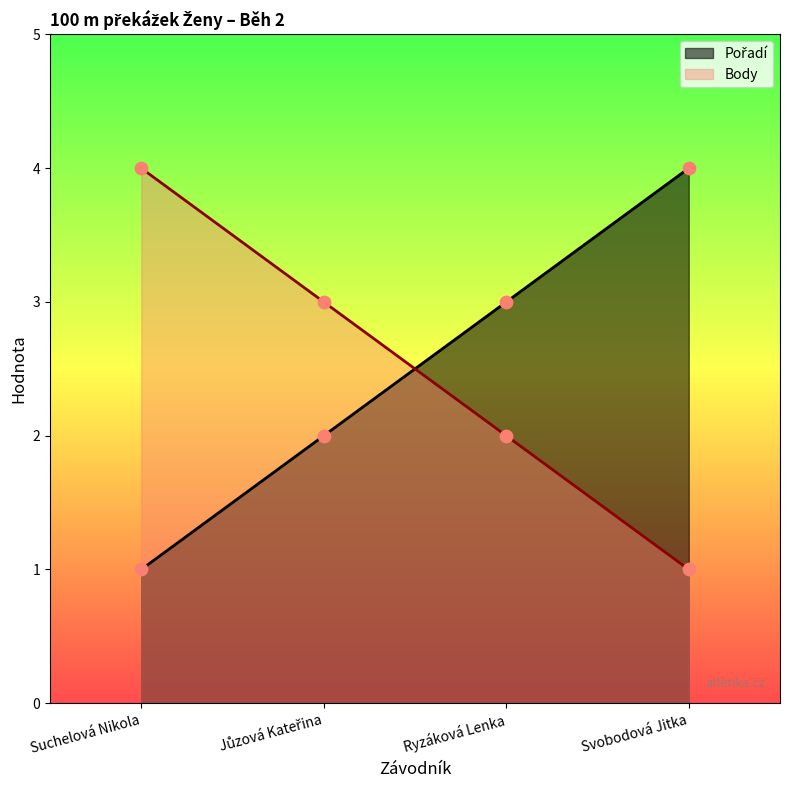

Which series has the largest total across all categories?

Pořadí